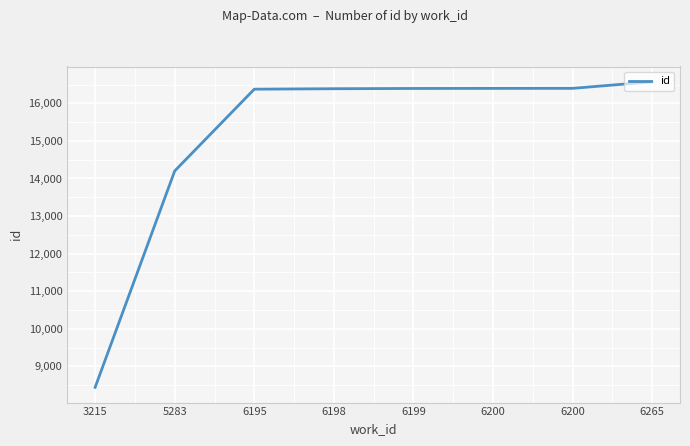

Reading left to right, extract all data points from this chart.

8445	14201	16376	16388	16395	16397	16398	16573